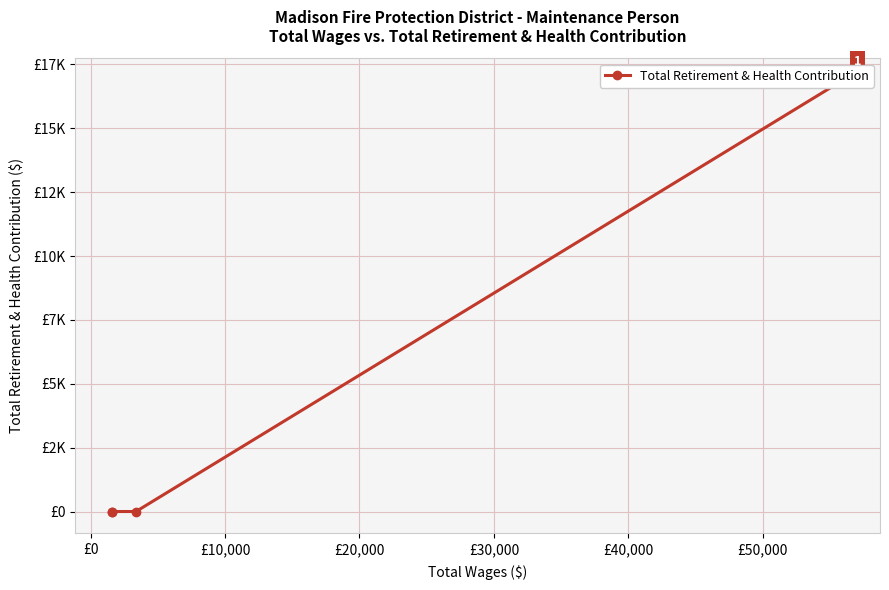

What is the greatest value displayed?

16898